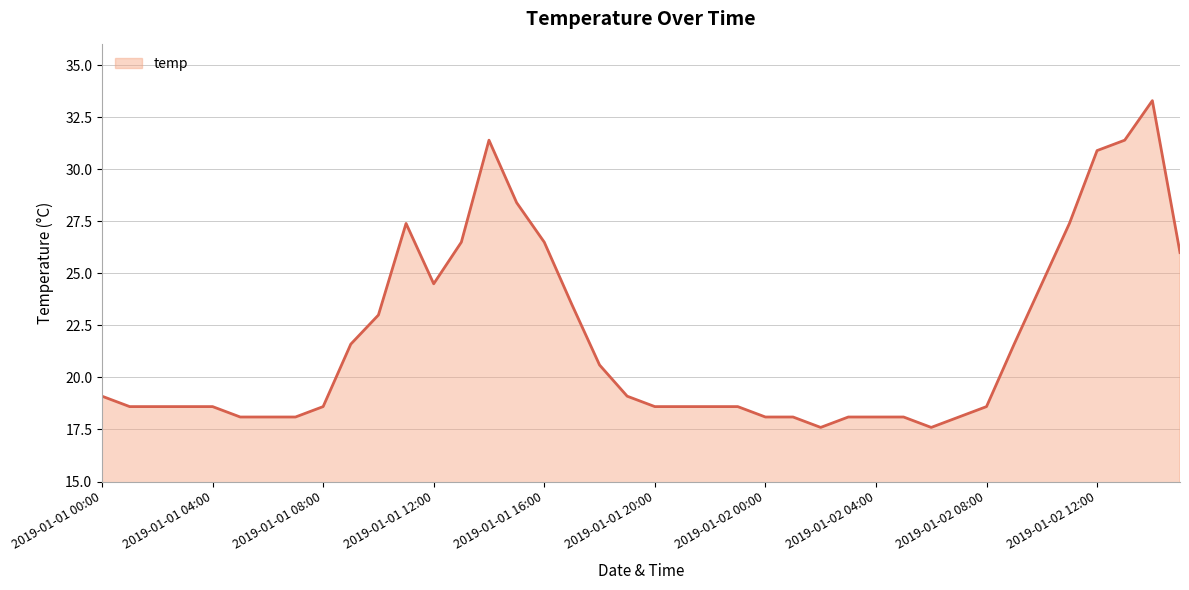

What is the maximum value shown in the chart?

33.3